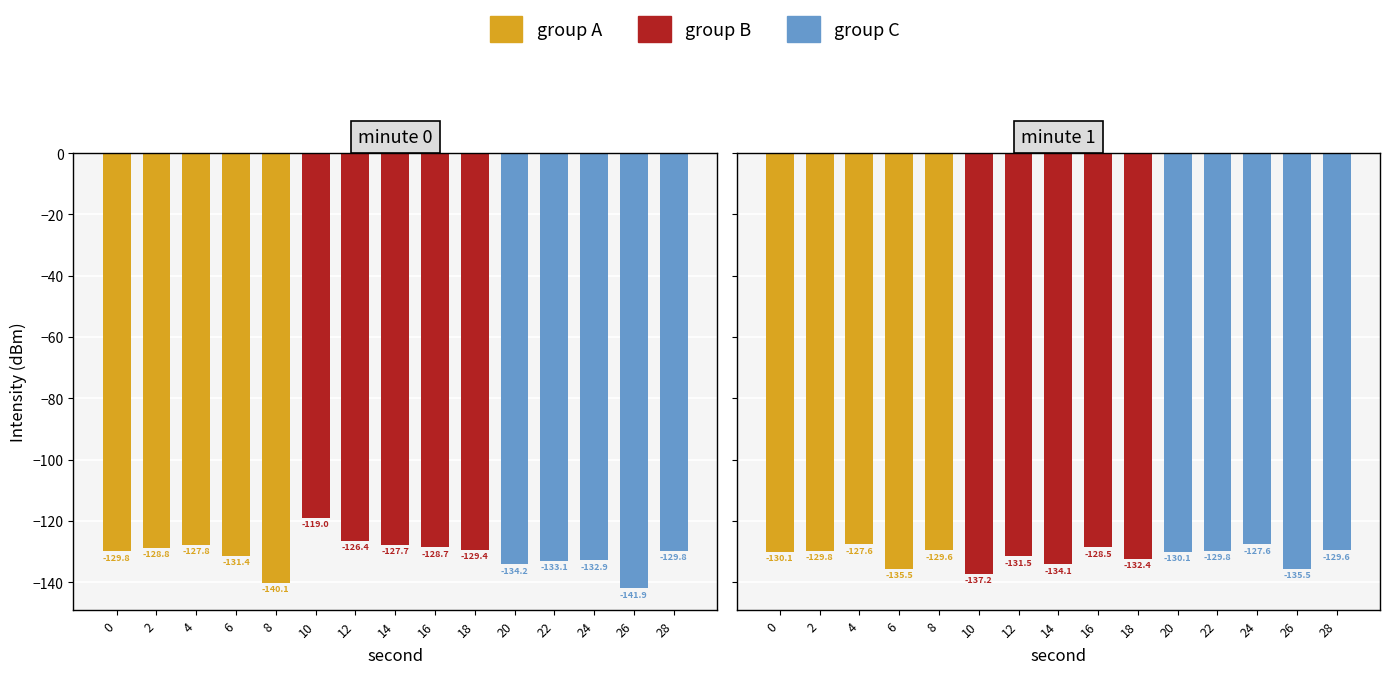

What is the sum of the group A values at 8 and 2?

-259.4